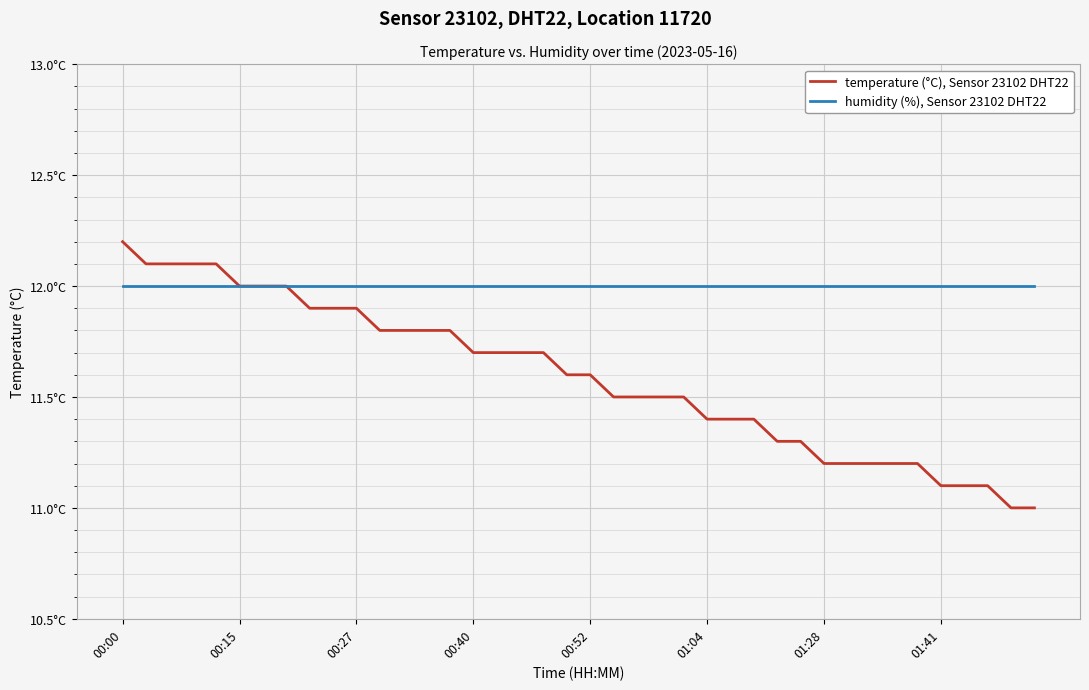

What are all the series names shown in the legend?

temperature (°C), Sensor 23102 DHT22, humidity (%), Sensor 23102 DHT22